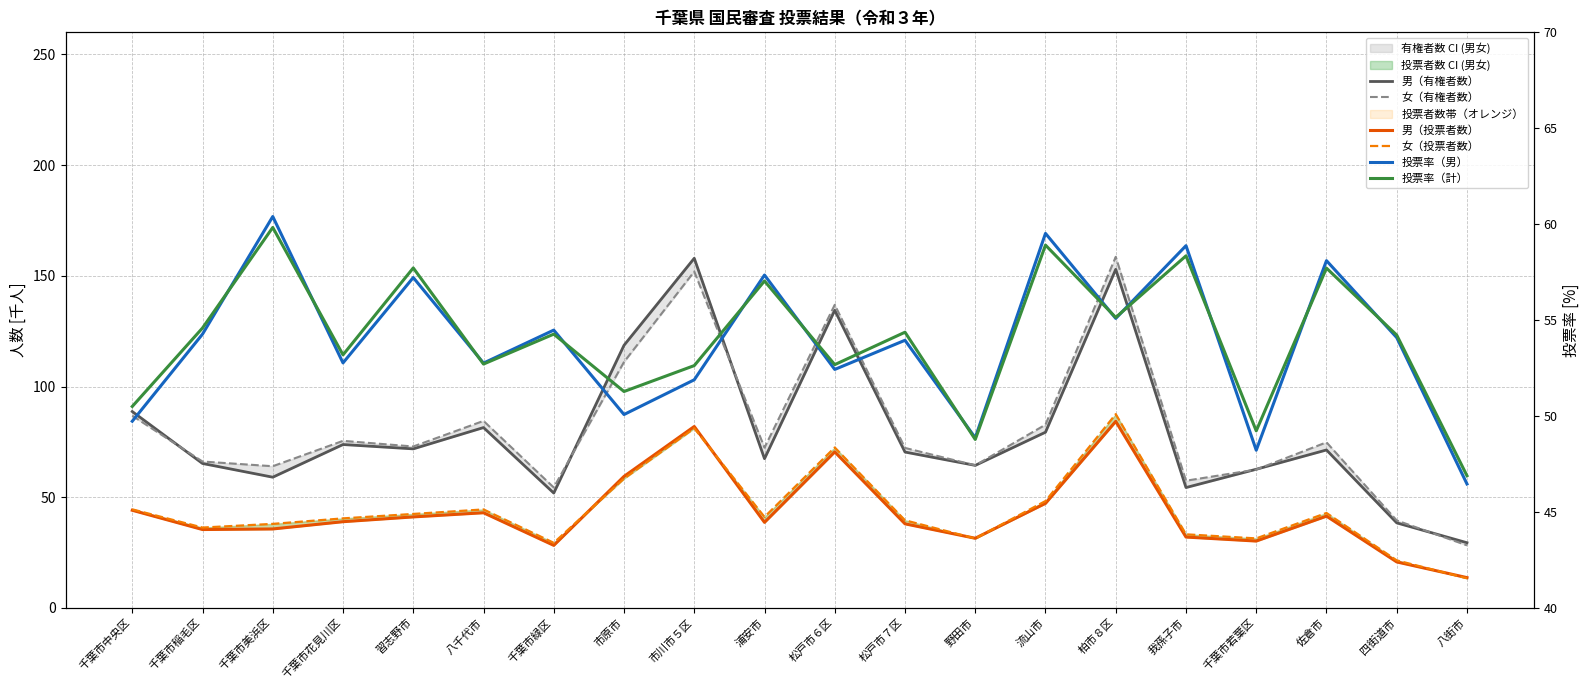

What is the approximate value of 男（有権者数） at 八千代市?

81.5